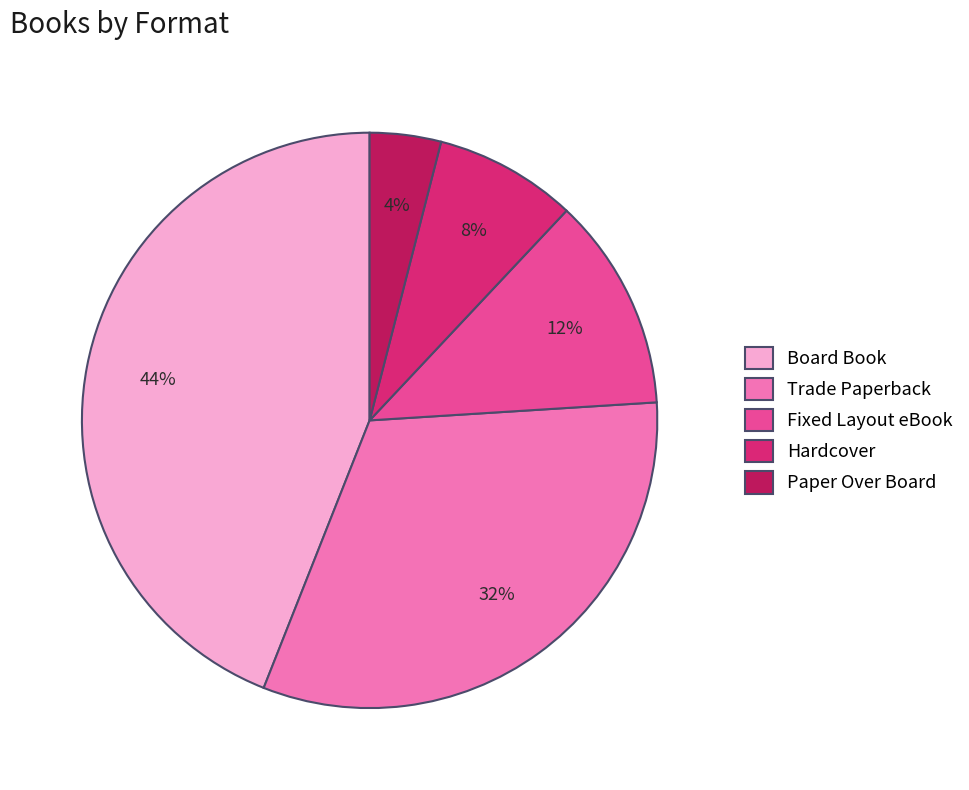

The Paper Over Board slice represents 10% of the pie. True or false?

False